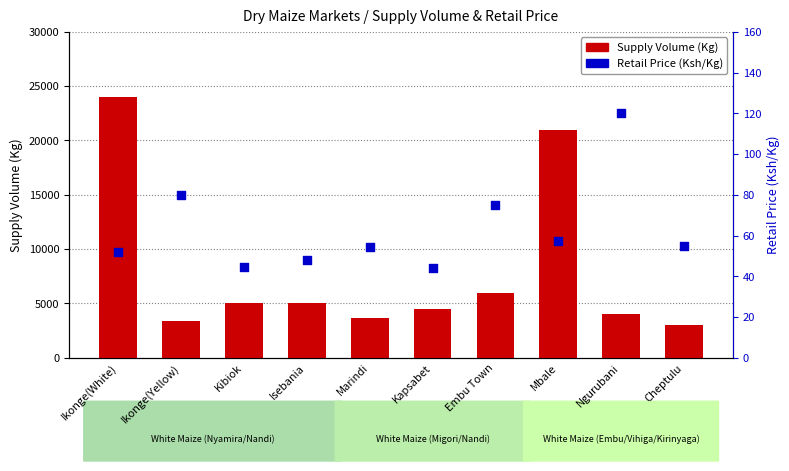

At which category is the sum across all series the highest?

Ikonge(White)